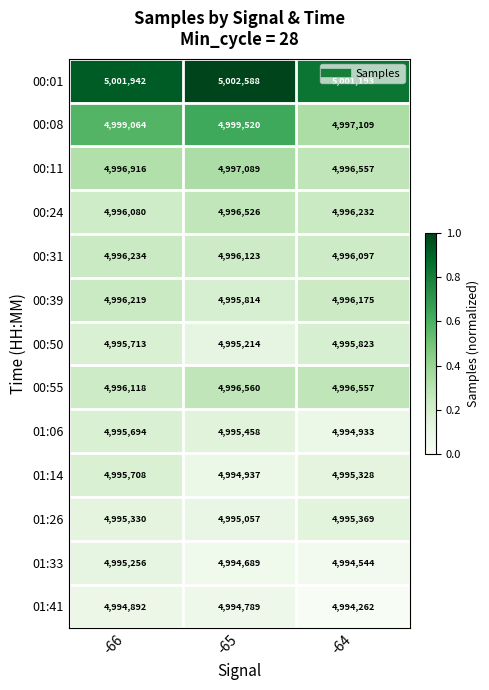

Is it true that 01:41 equals 2560850 at -65?

False